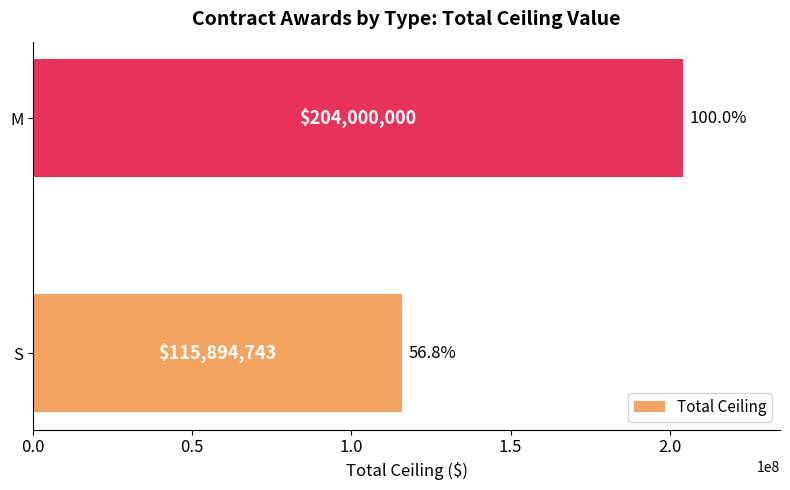

Approximately how many times larger is the value at M compared to S?

1.8